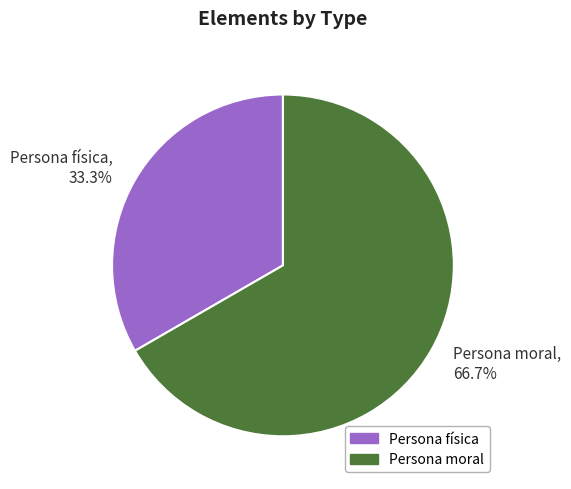

To the nearest percent, what is the difference between the largest and smallest slice percentages?

33%